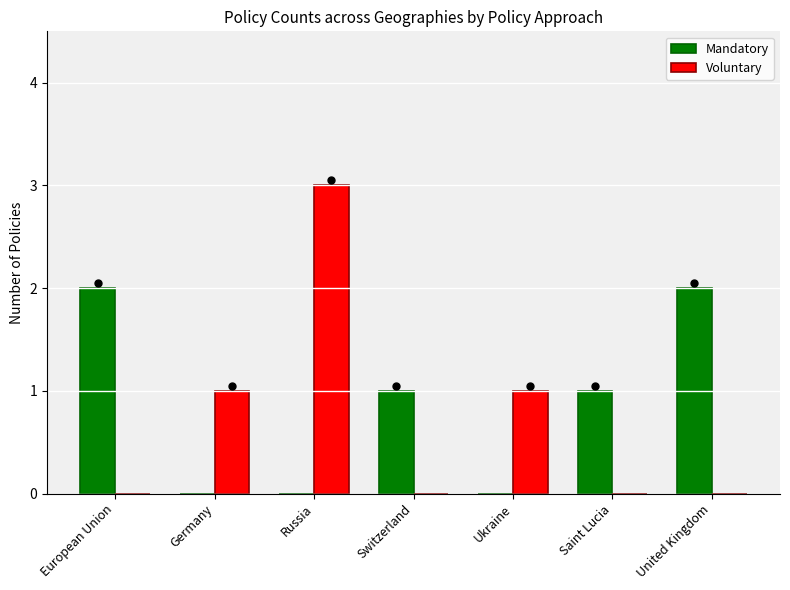

The value of Mandatory at Saint Lucia is 1. True or false?

True